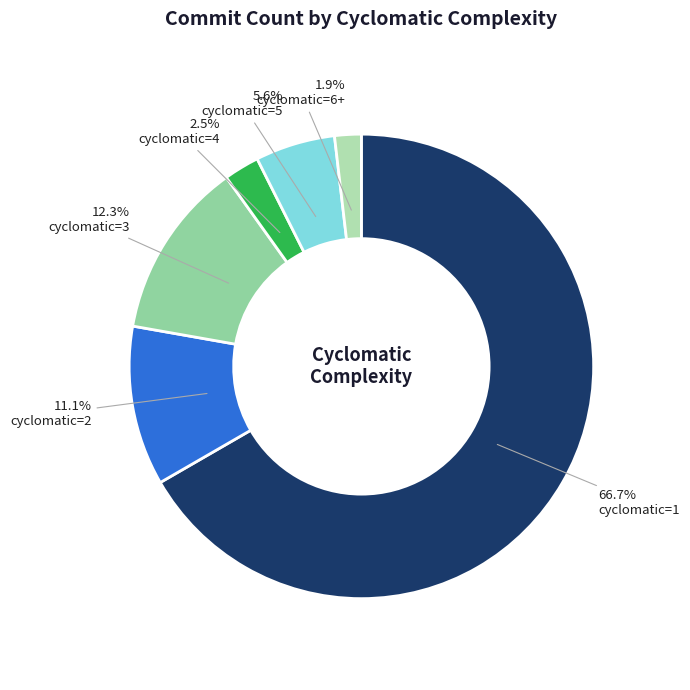

What is the total percentage of cyclomatic=4 and cyclomatic=5?

8.2%